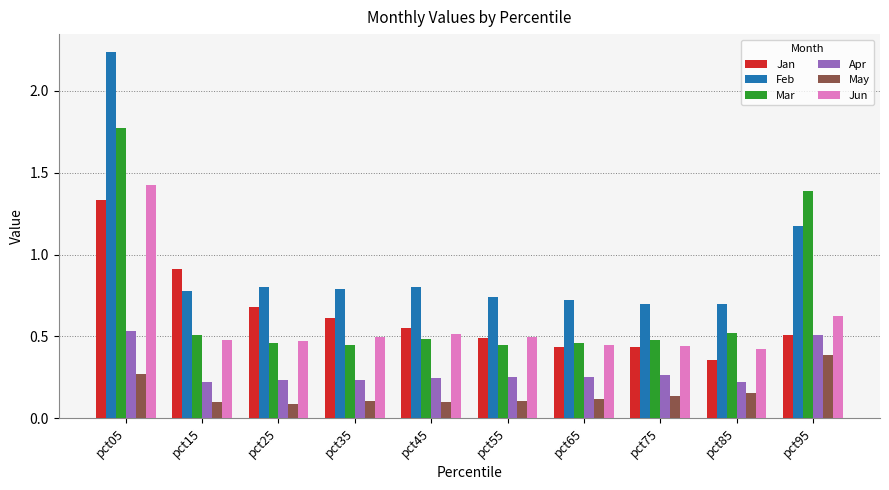

At pct45, list the series in order from largest to smallest.

Feb, Jan, Jun, Mar, Apr, May